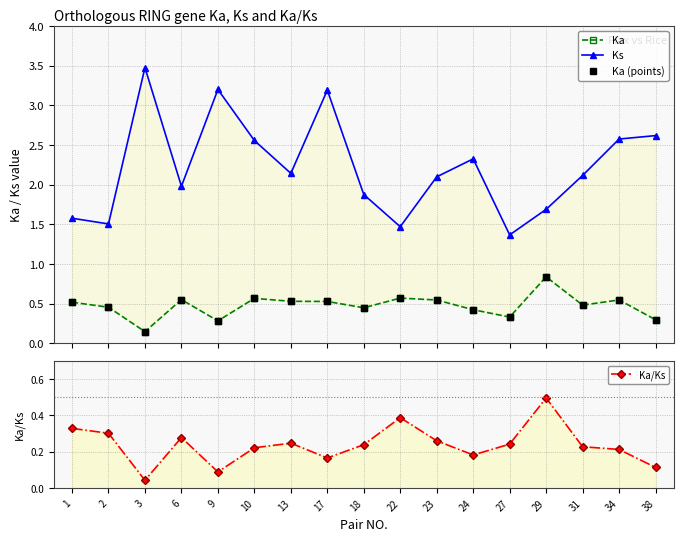

Between 3 and 24, which series saw the biggest shift?

Ks